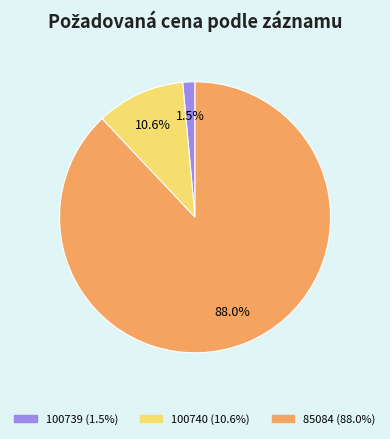

Is it true that 100740 is 4% of the pie?

False